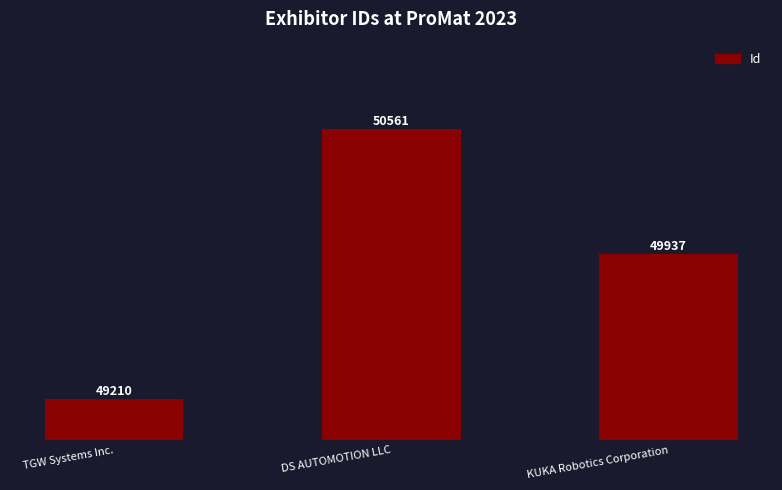

The value at TGW Systems Inc. is 75544. True or false?

False